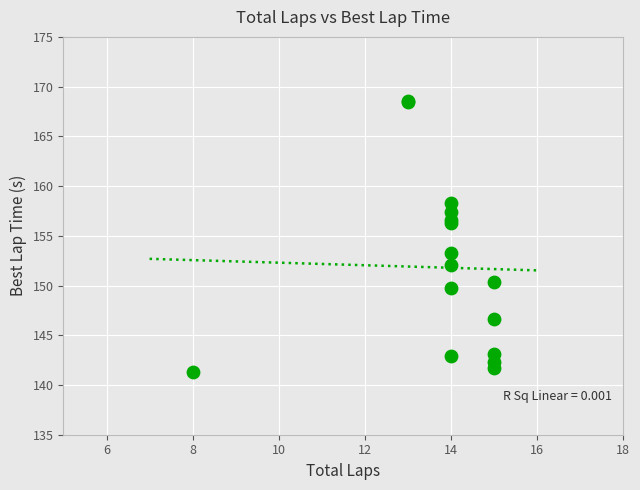

What Y value in the scatter plot is closest to 154?

153.3